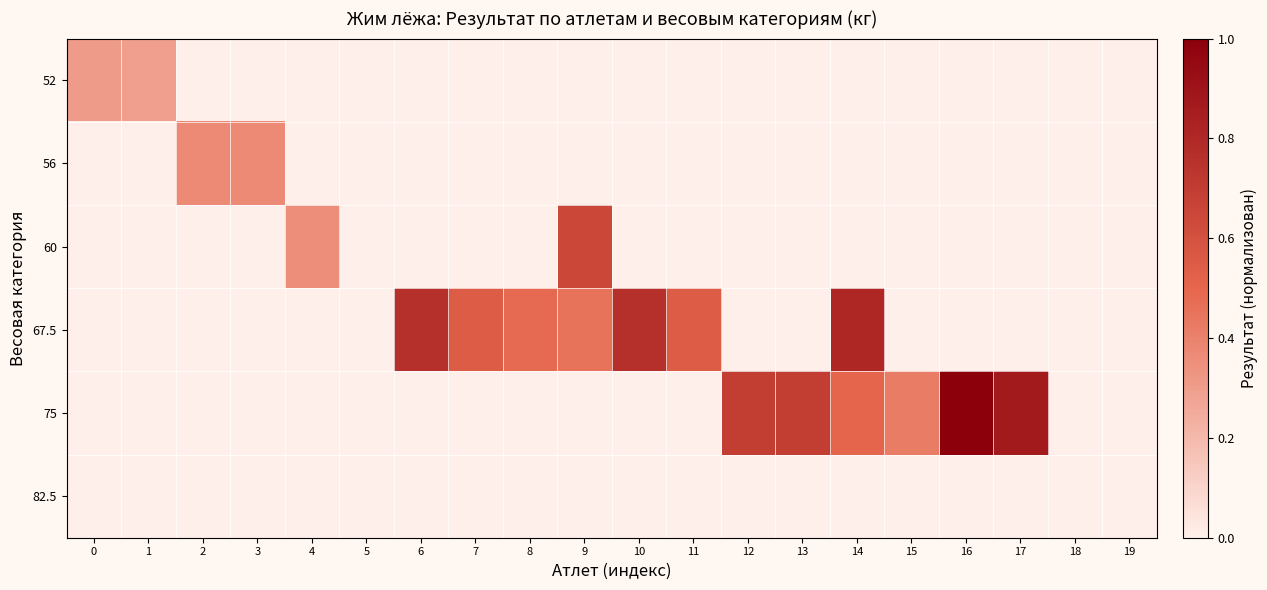

What is the difference between the highest and lowest values at 1?

0.3